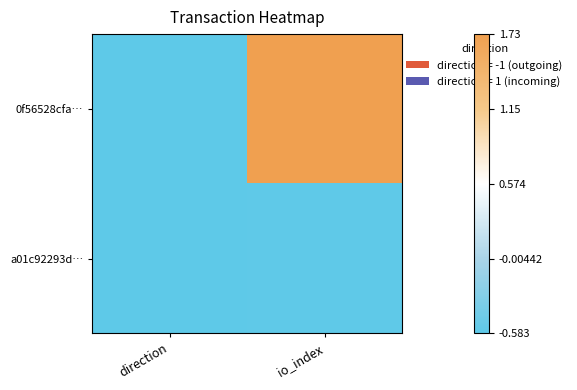

Reading left to right, what are all the values shown in this chart?

0f56528cfa…: direction=-0.6	io_index=1.7
a01c92293d…: direction=-0.6	io_index=-0.6